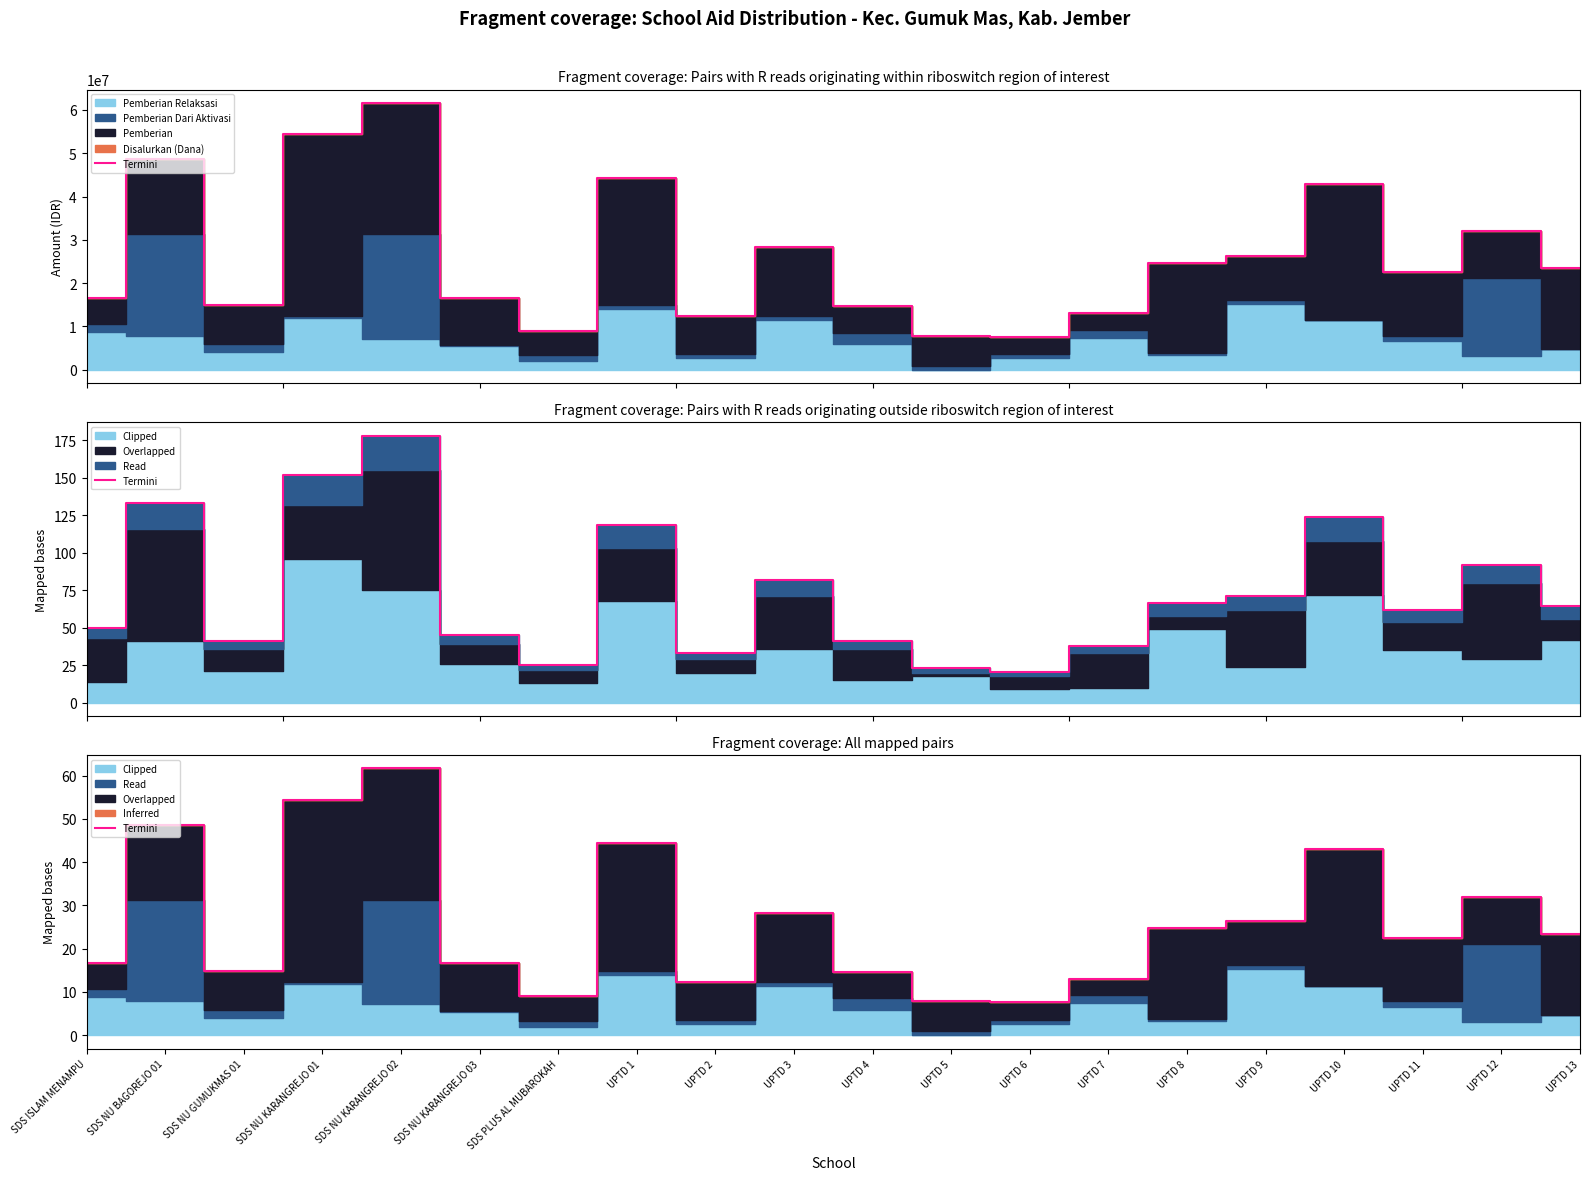

List the labels in order of value, smallest first.

UPTD 6, UPTD 5, SDS PLUS AL MUBAROKAH, UPTD 2, UPTD 7, UPTD 4, SDS NU GUMUKMAS 01, SDS ISLAM MENAMPU, SDS NU KARANGREJO 03, UPTD 11, UPTD 13, UPTD 8, UPTD 9, UPTD 3, UPTD 12, UPTD 10, UPTD 1, SDS NU BAGOREJO 01, SDS NU KARANGREJO 01, SDS NU KARANGREJO 02